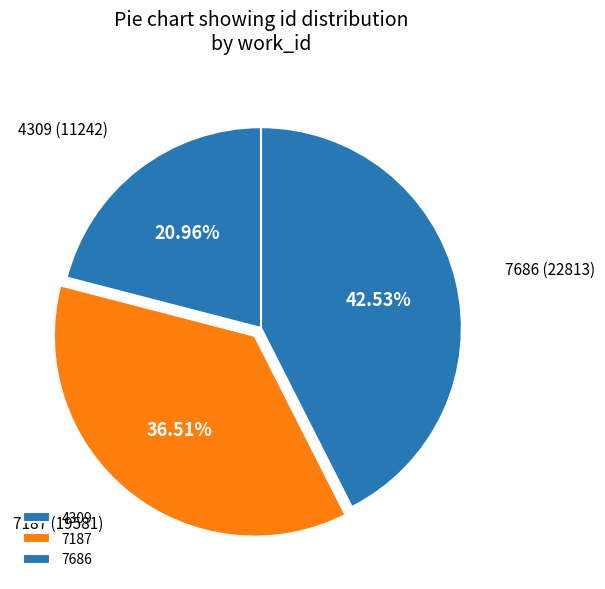

Approximately how many times larger is the value at 7686 compared to 7187?

1.2